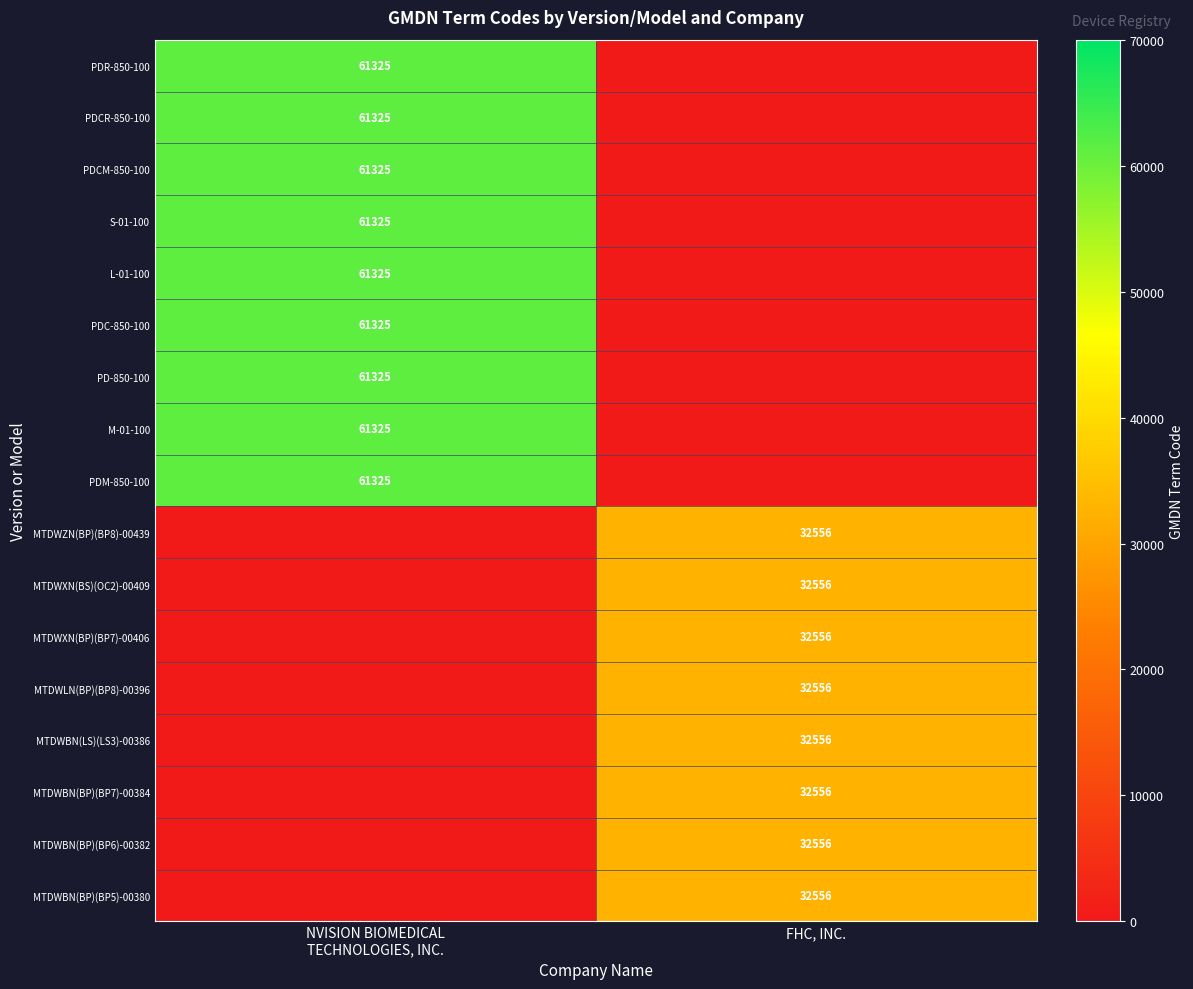

The MTDWXN(BS)(OC2)-00409 series shows 53779 at FHC, INC.. True or false?

False